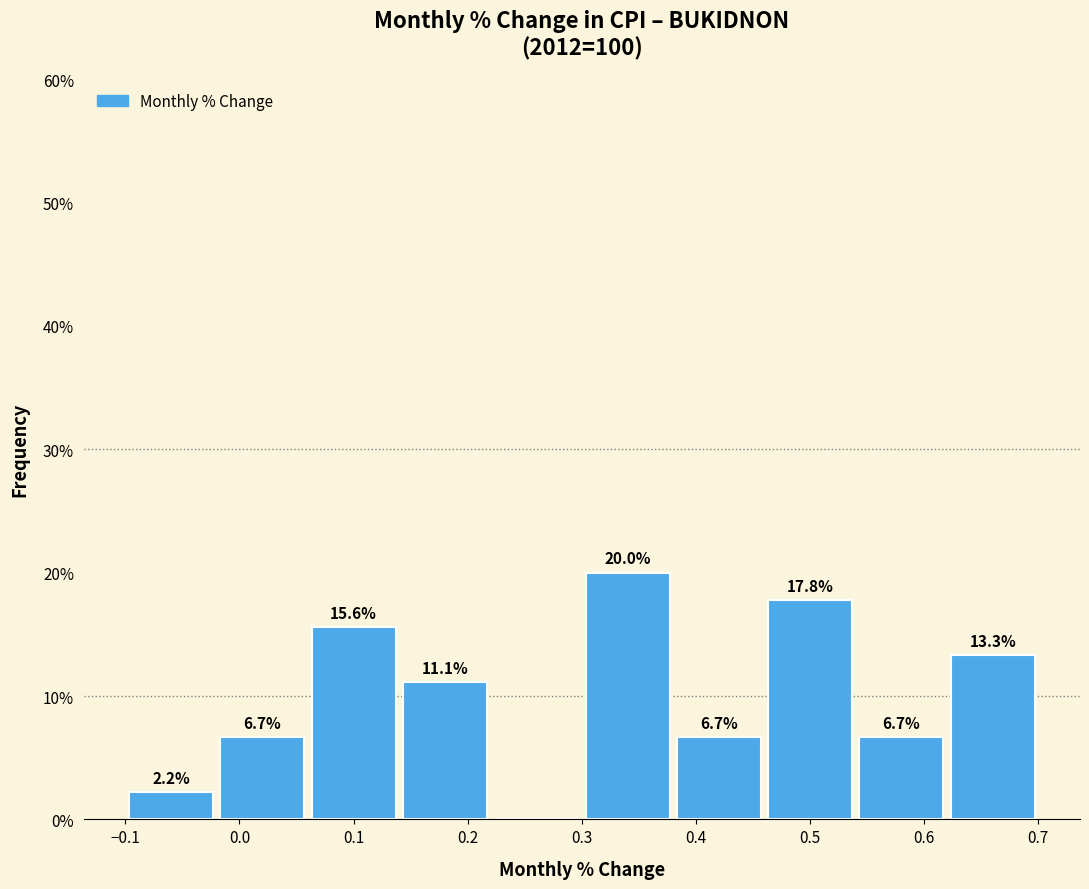

Which range on the x-axis has the tallest bar?

0.30 to 0.38